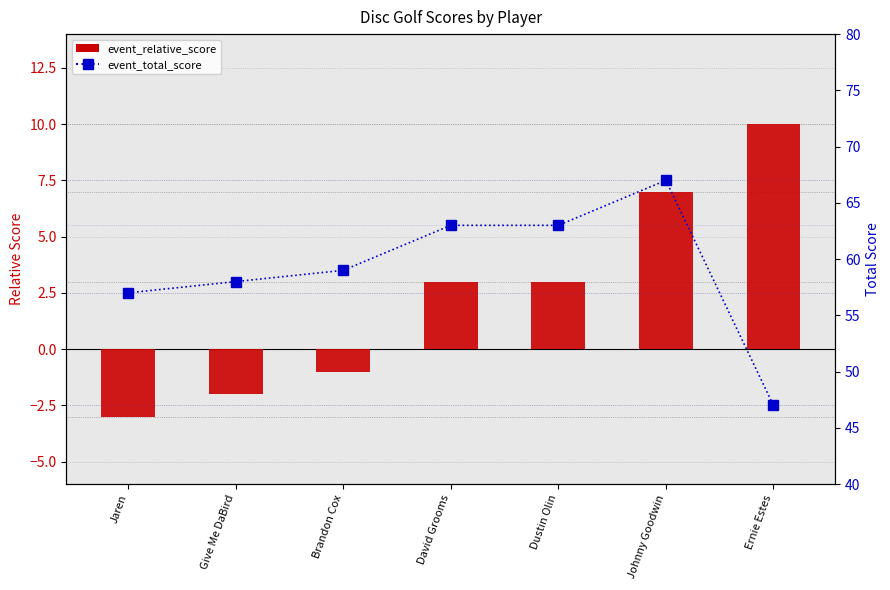

How many data points in event_relative_score are above 3?

2